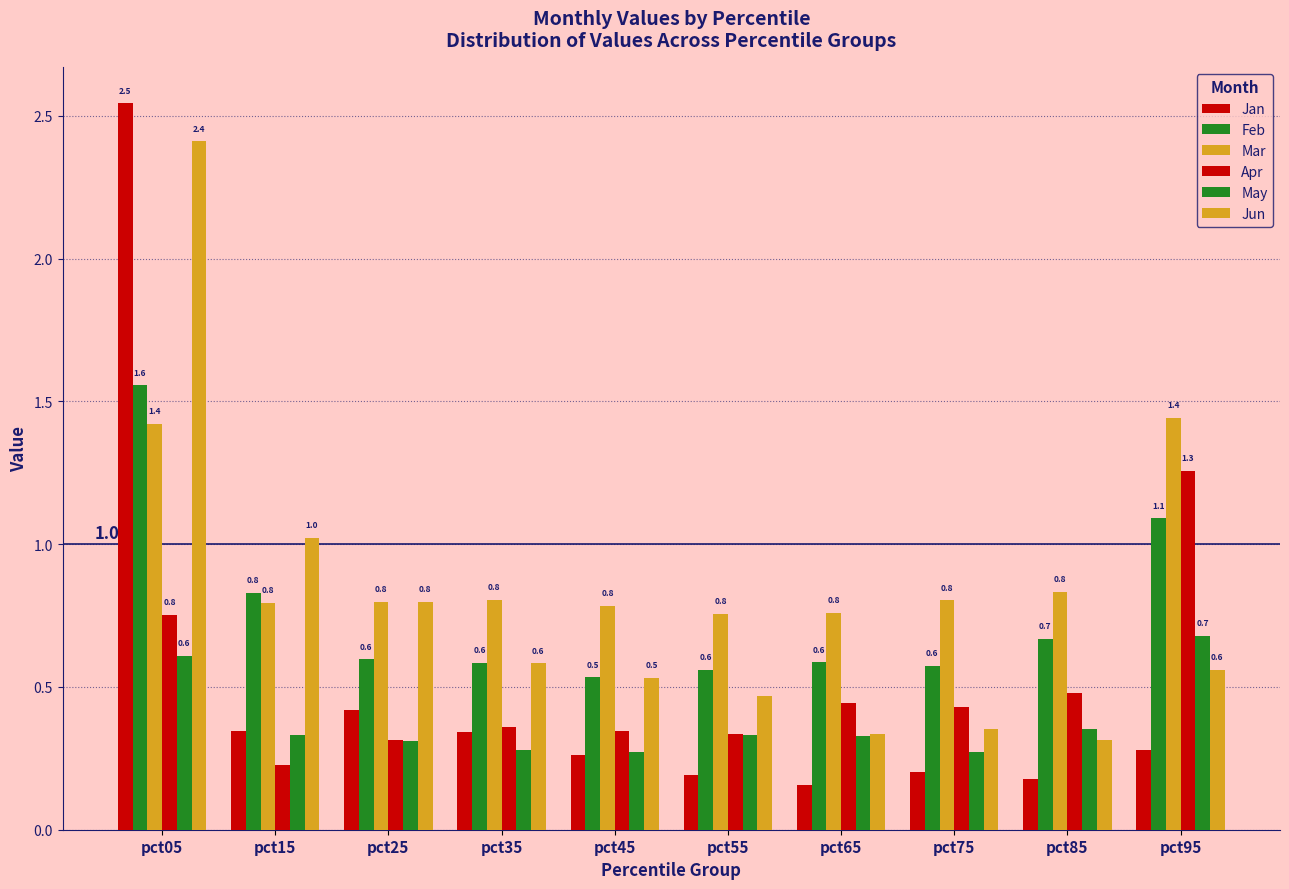

How many bars are there in total?

60